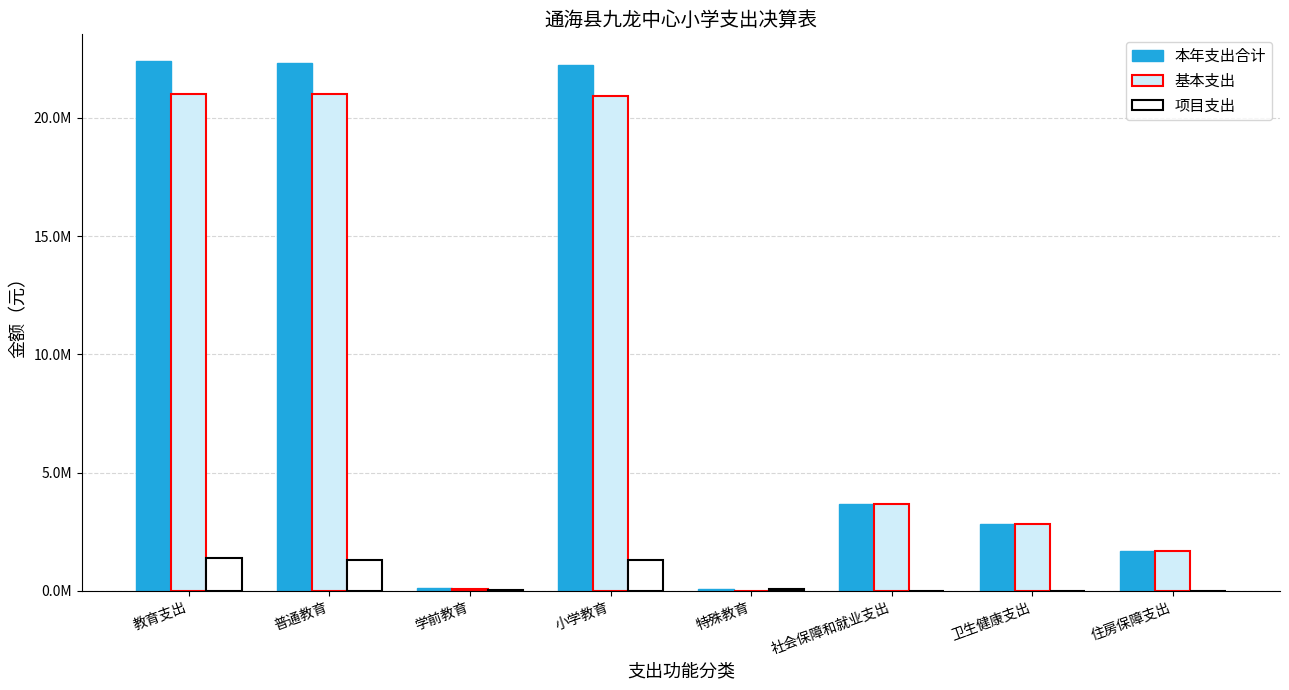

Which series has the largest range (max minus min)?

本年支出合计